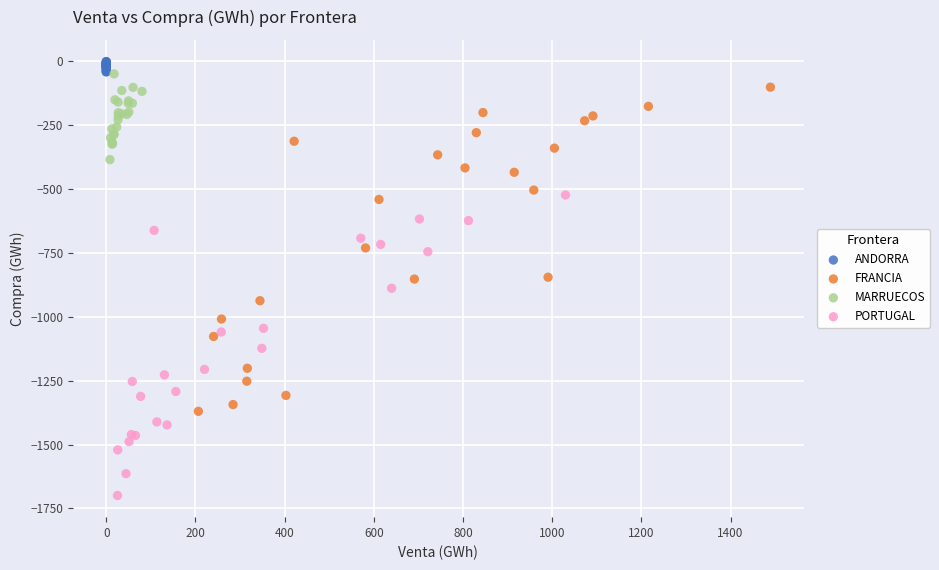

Which series contains the lowest Y value?

PORTUGAL